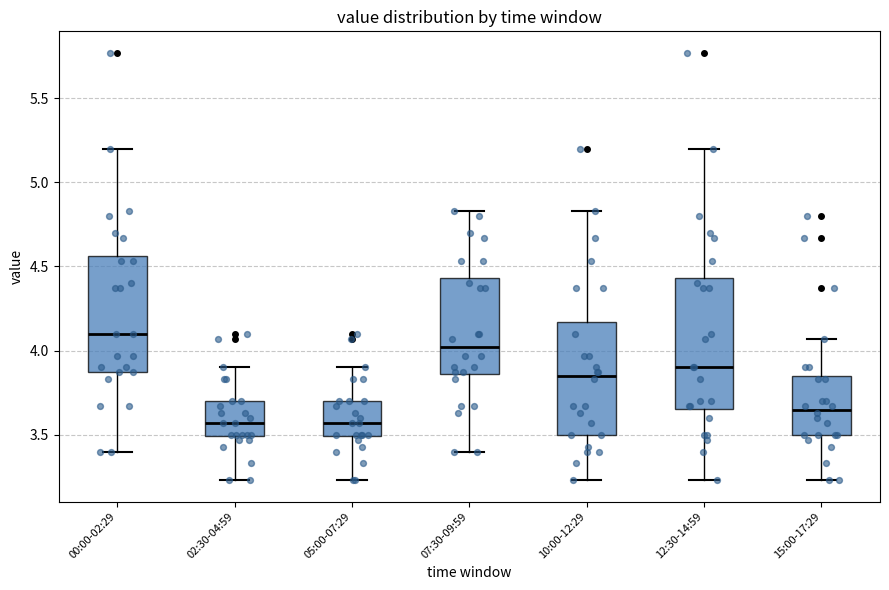

Reading left to right, transcribe this box plot: for each box, give where its median line is, the range the box spans, and where its two whiskers end, as read against the y-axis. The values are not printed on the chart, so give them approximately, as read against the axis.

00:00-02:29: median 4.10, box 3.85 to 4.55, whiskers 3.40 to 5.20
02:30-04:59: median 3.55, box 3.50 to 3.70, whiskers 3.25 to 3.90
05:00-07:29: median 3.55, box 3.50 to 3.70, whiskers 3.25 to 3.90
07:30-09:59: median 4.00, box 3.85 to 4.45, whiskers 3.40 to 4.85
10:00-12:29: median 3.85, box 3.50 to 4.15, whiskers 3.25 to 4.85
12:30-14:59: median 3.90, box 3.65 to 4.45, whiskers 3.25 to 5.20
15:00-17:29: median 3.65, box 3.50 to 3.85, whiskers 3.25 to 4.05